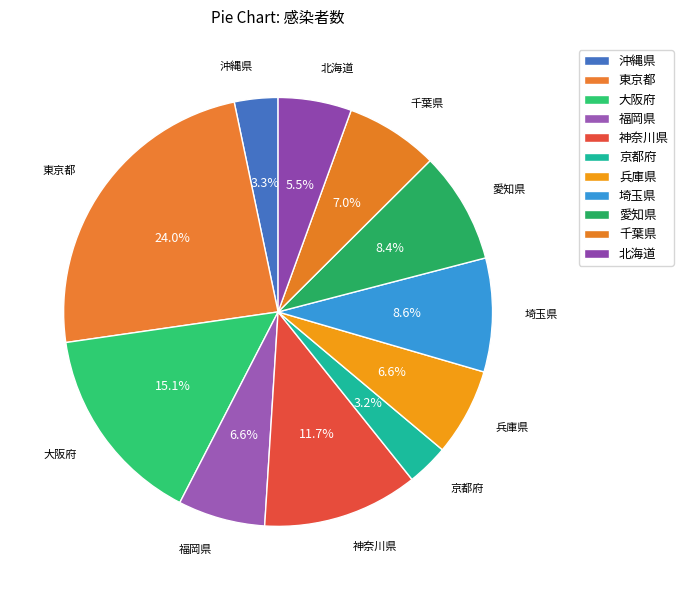

Approximately how many times larger is the value at 沖縄県 compared to 兵庫県?

0.5